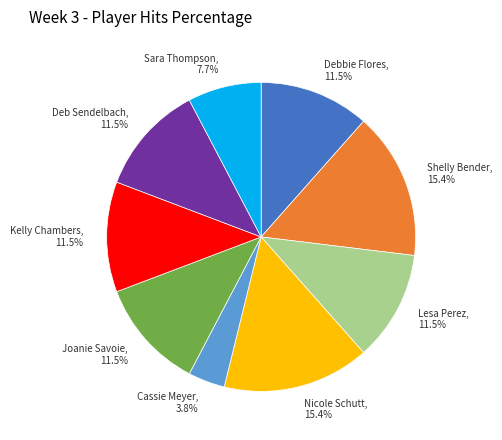

Does Shelly Bender represent more than half of the total?

No